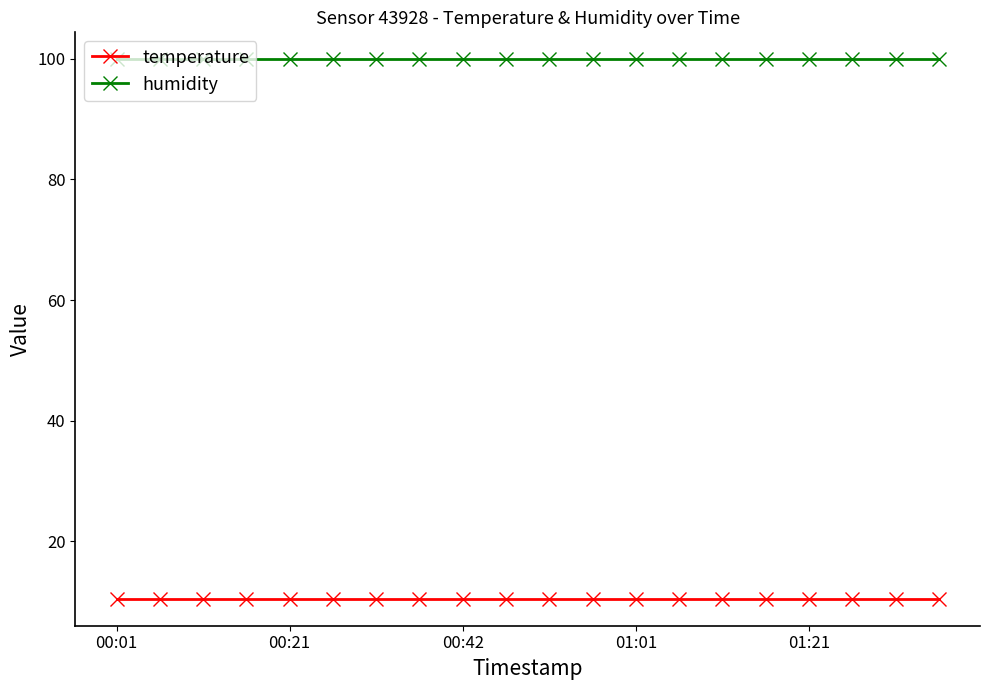

Does the chart have visible grid lines?

No